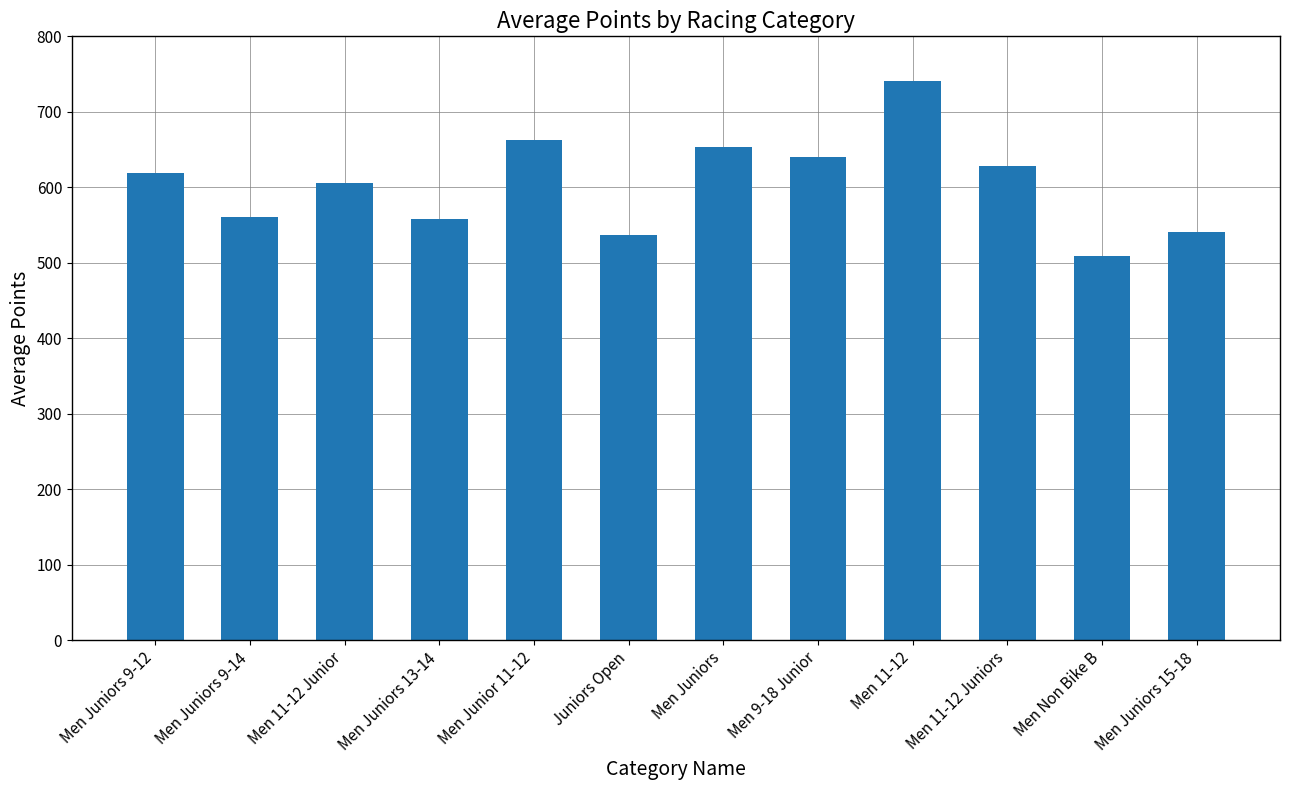

Read the value at Men 9-18 Junior.

639.8